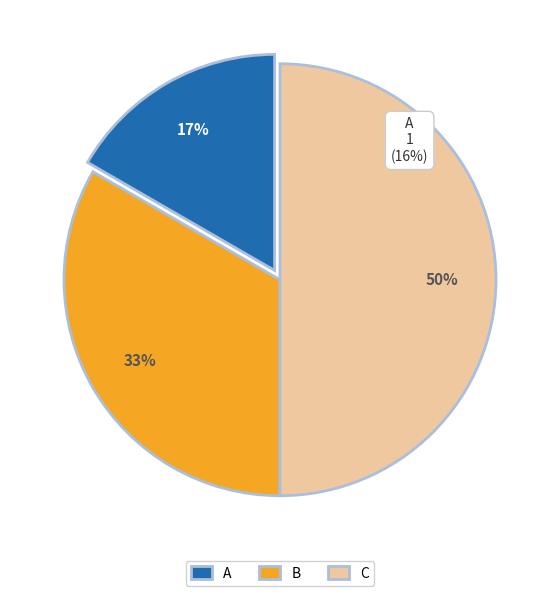

True or false: B accounts for 33% of the total.

True